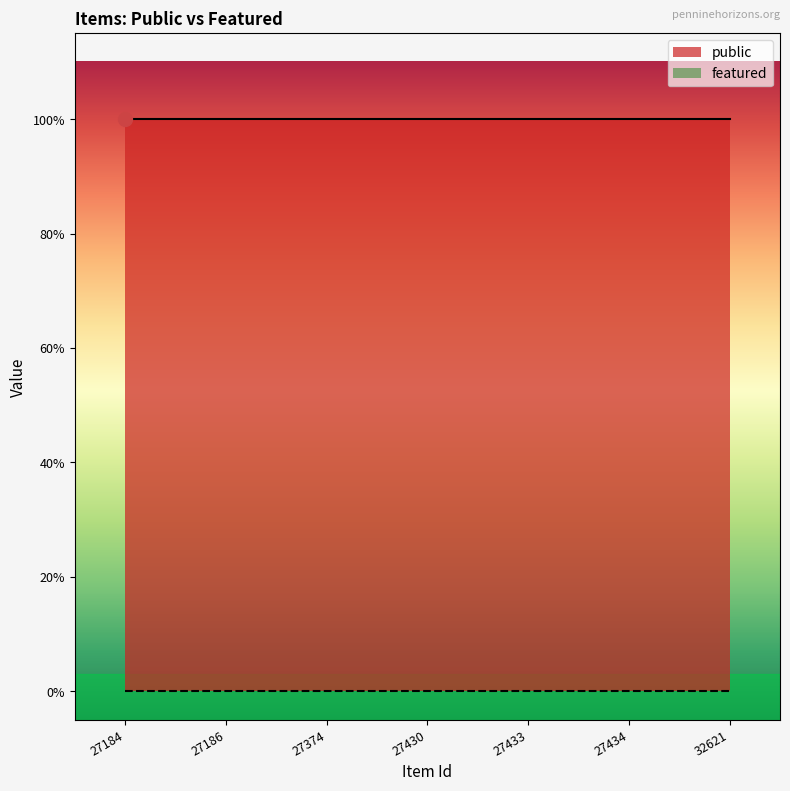

List the series in order of their overall mean, lowest first.

featured, public